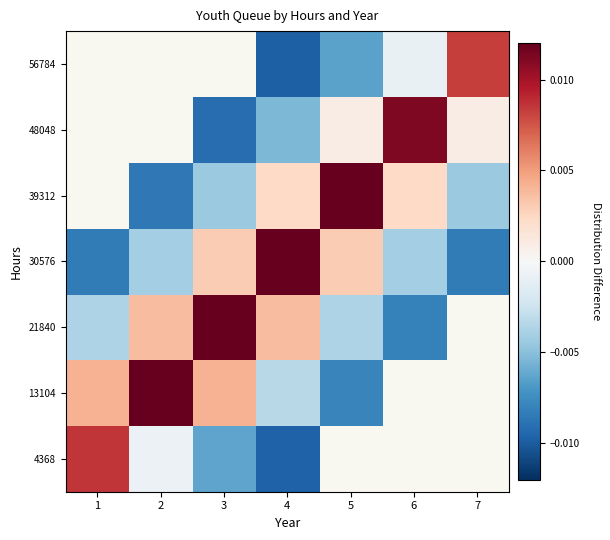

Count the 30576 values in the range 0 to 1.

3